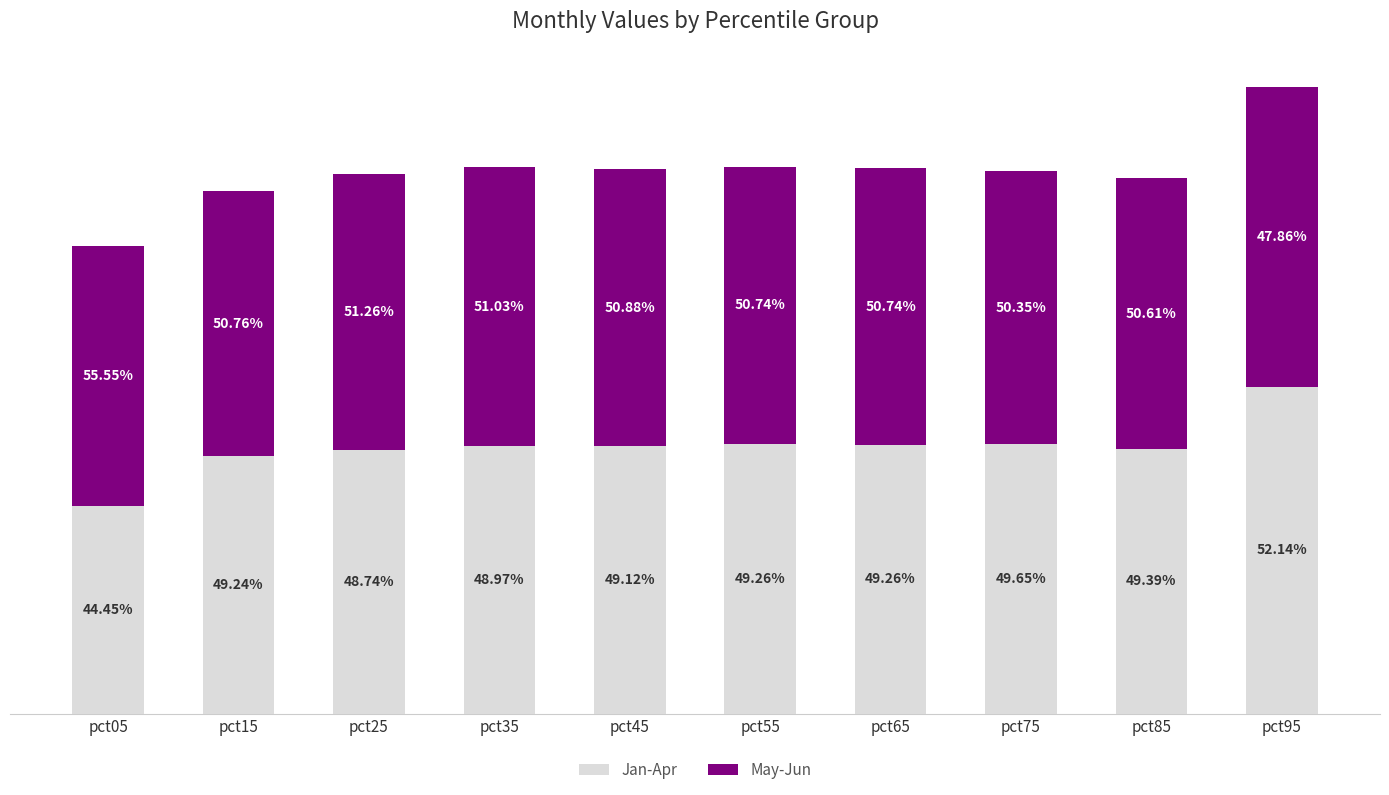

What is the difference between the May-Jun values at pct05 and pct95?

0.4